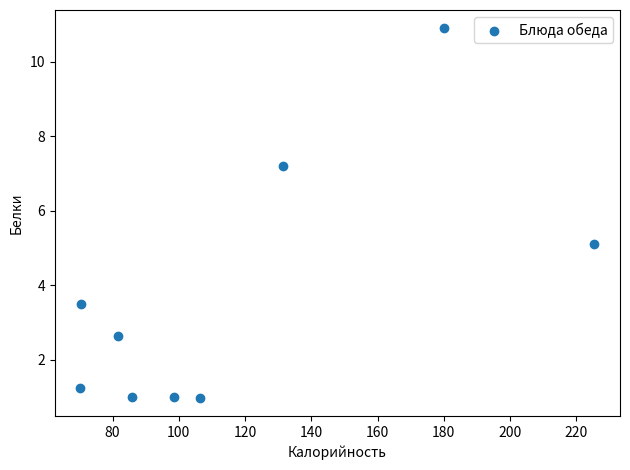

What is the average X value?

116.7